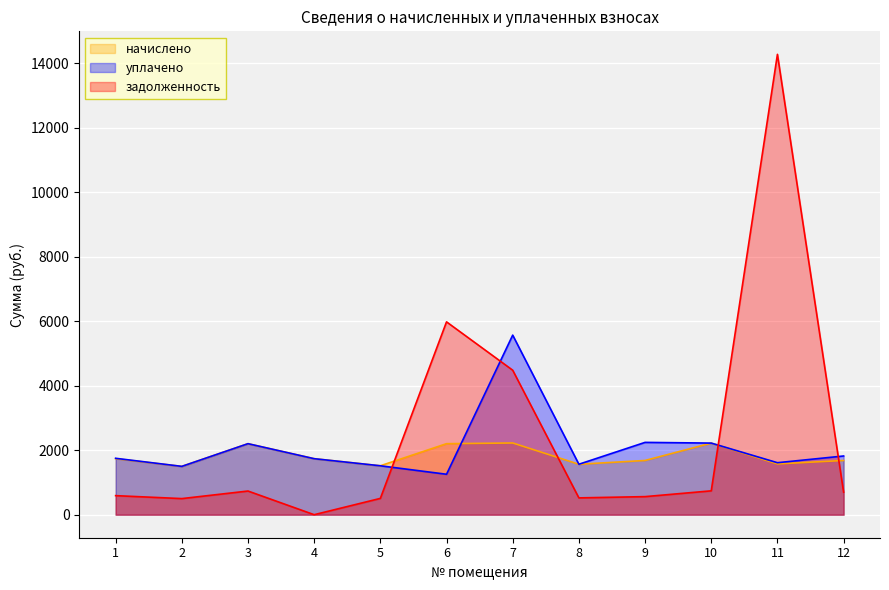

Is the value of уплачено at 5 greater than the value of начислено at 3?

No